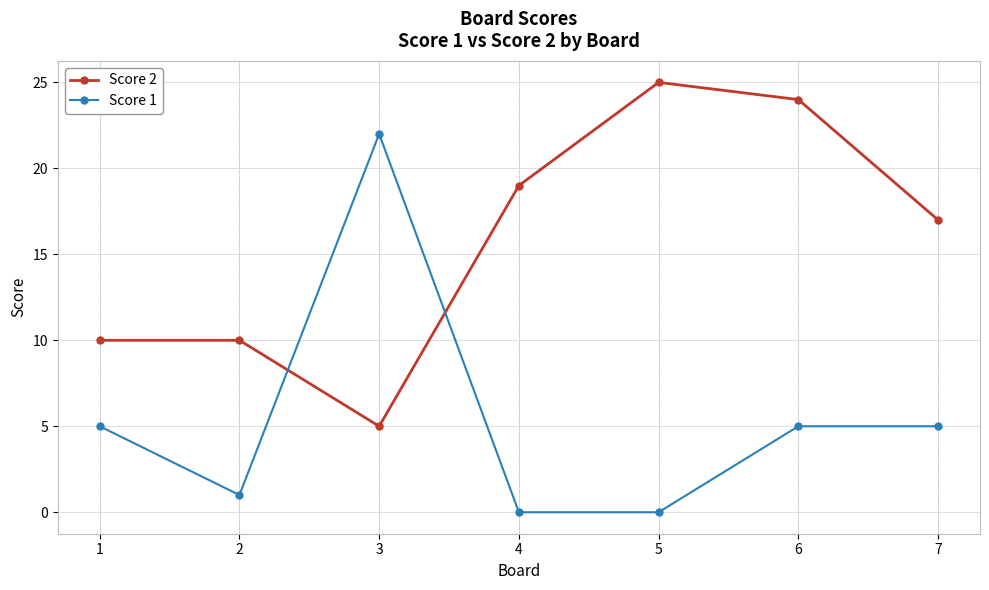

True or false: Score 1 has more than 0 points higher than both neighbors.

True